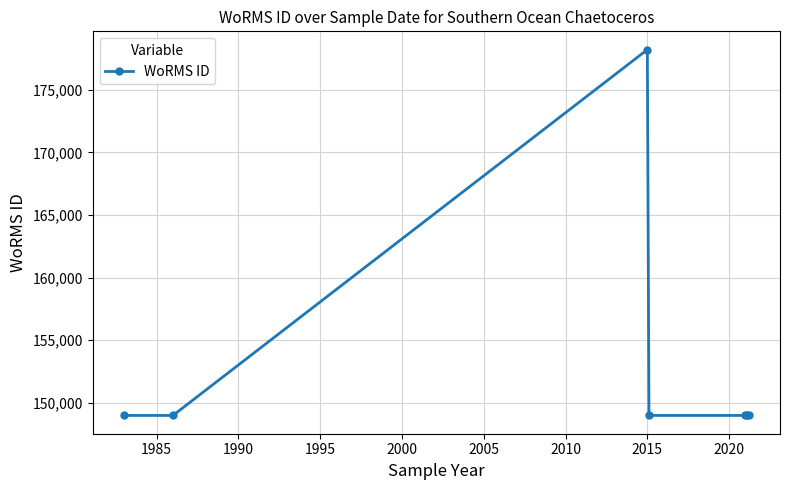

What is the greatest value displayed?

178207